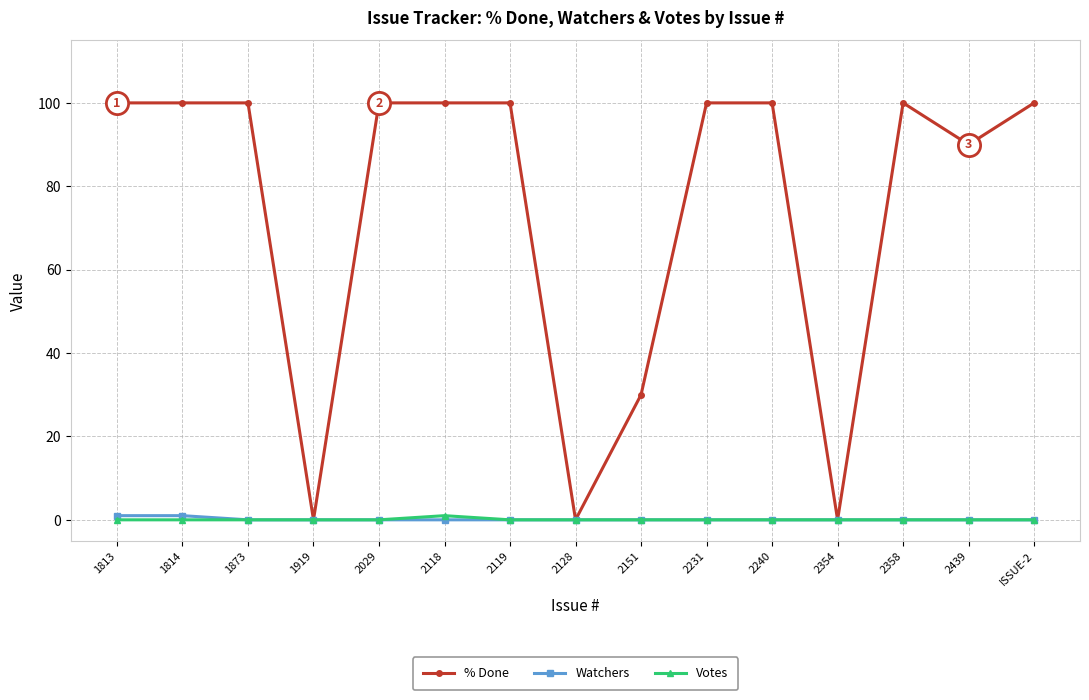

How many values in the % Done series are below 100?

5